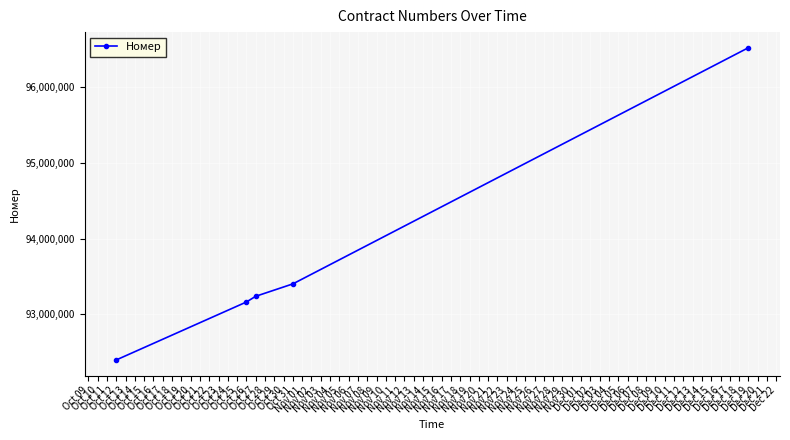

What is the value of the 2nd point from the left?

93164348